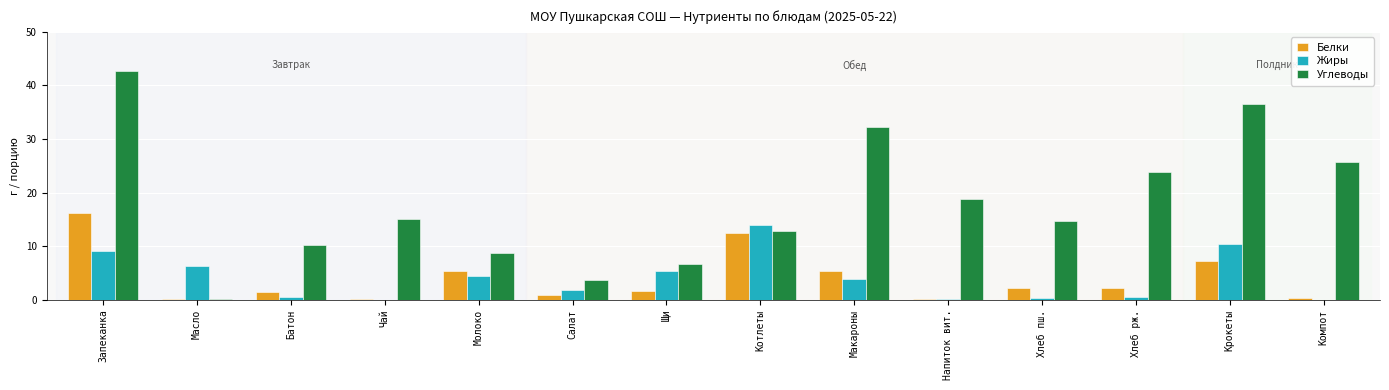

What is the approximate value of Углеводы at Щи?

6.7